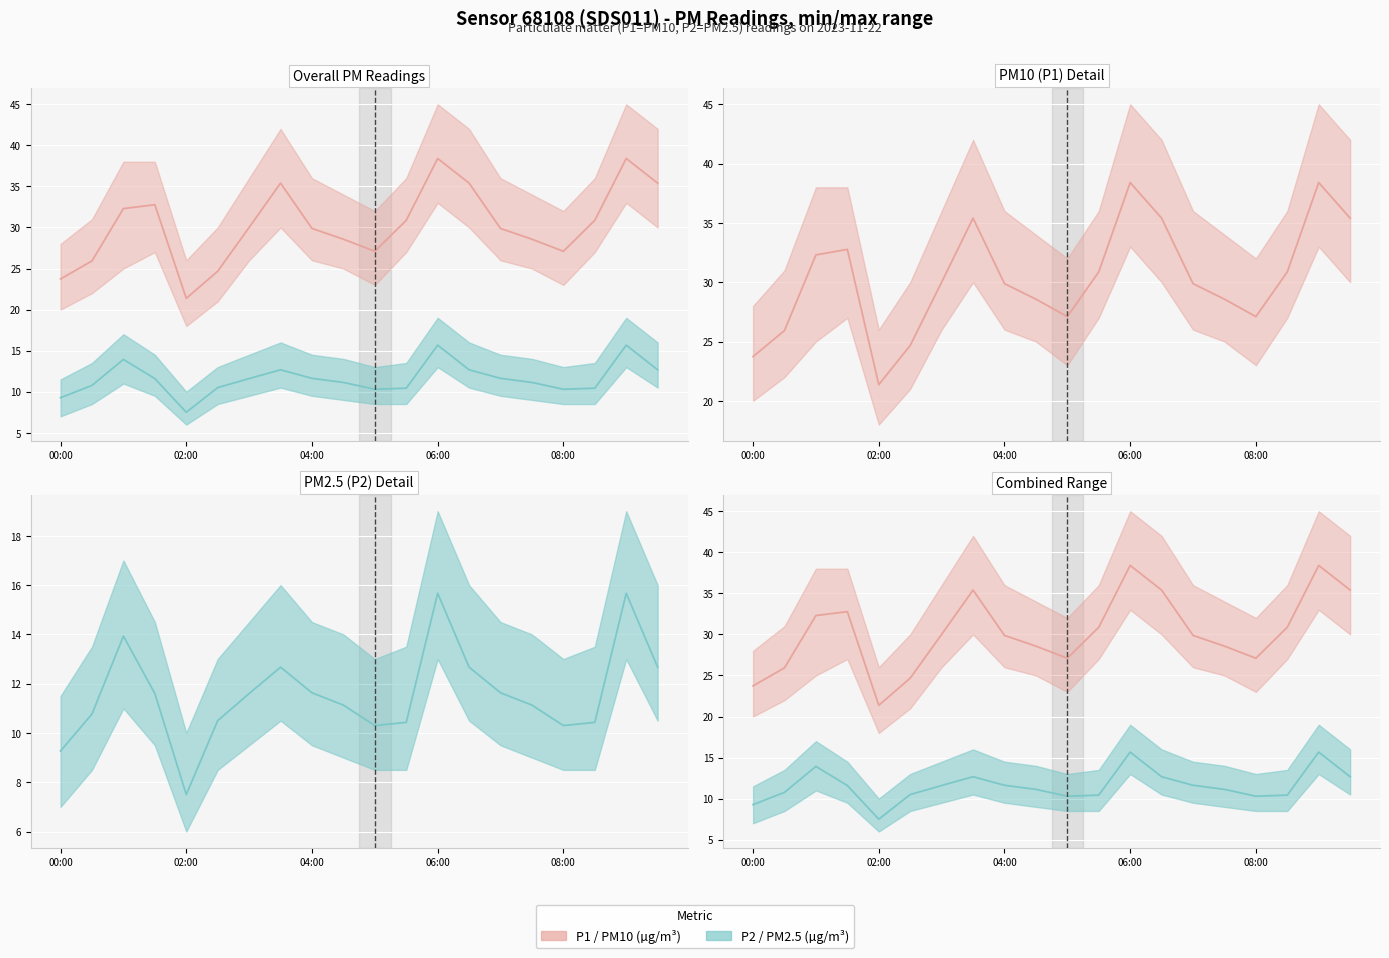

True or false: P2 (PM2.5) and P1 (PM10) intersect in this chart.

False